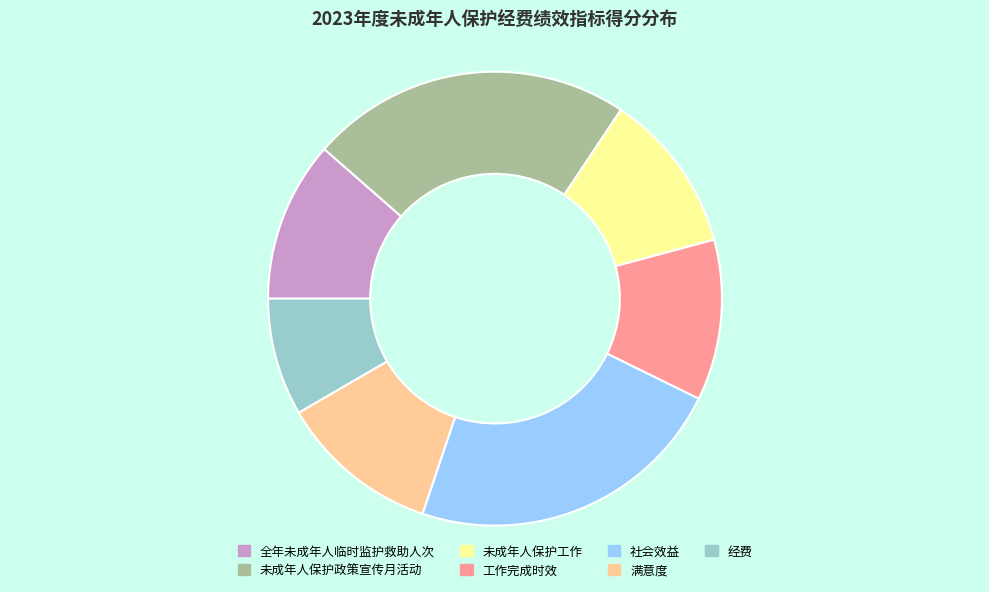

Approximately how many times larger is the value at 未成年人保护政策宣传月活动 compared to 工作完成时效?

2.0